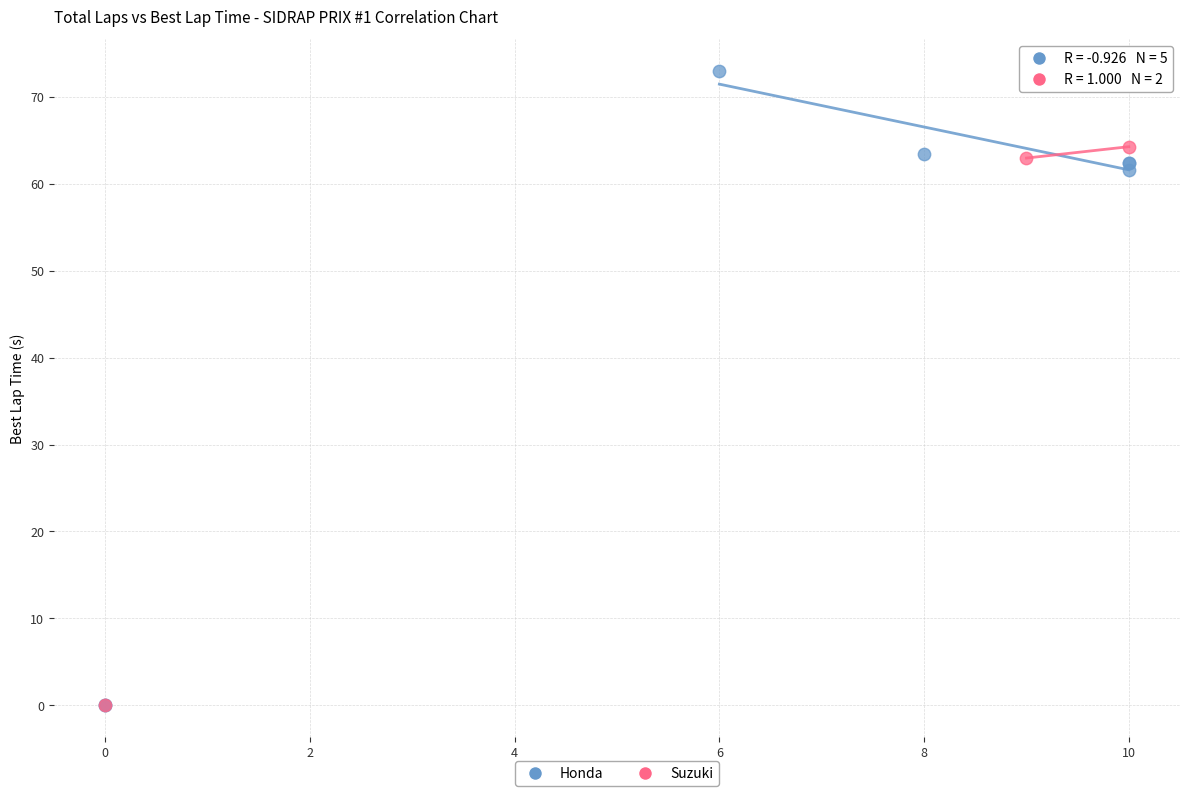

Which series has the largest Y range (max minus min)?

Honda